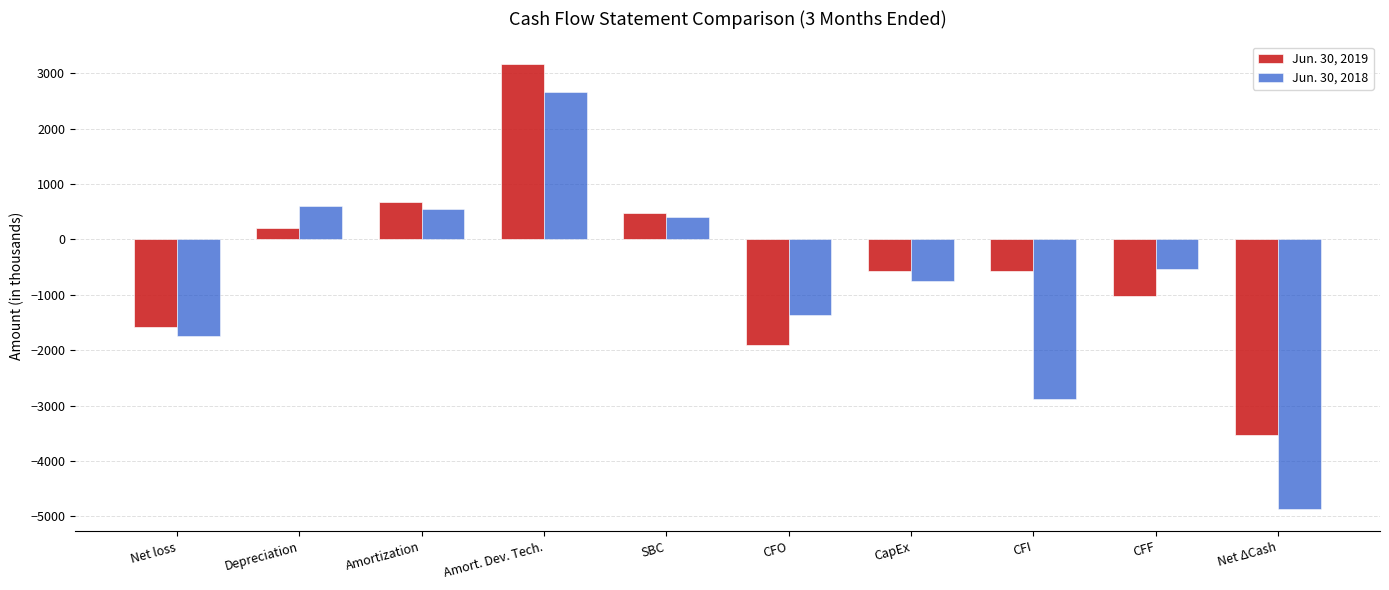

Where is Jun. 30, 2018 nearest to the value -1102?

CFO